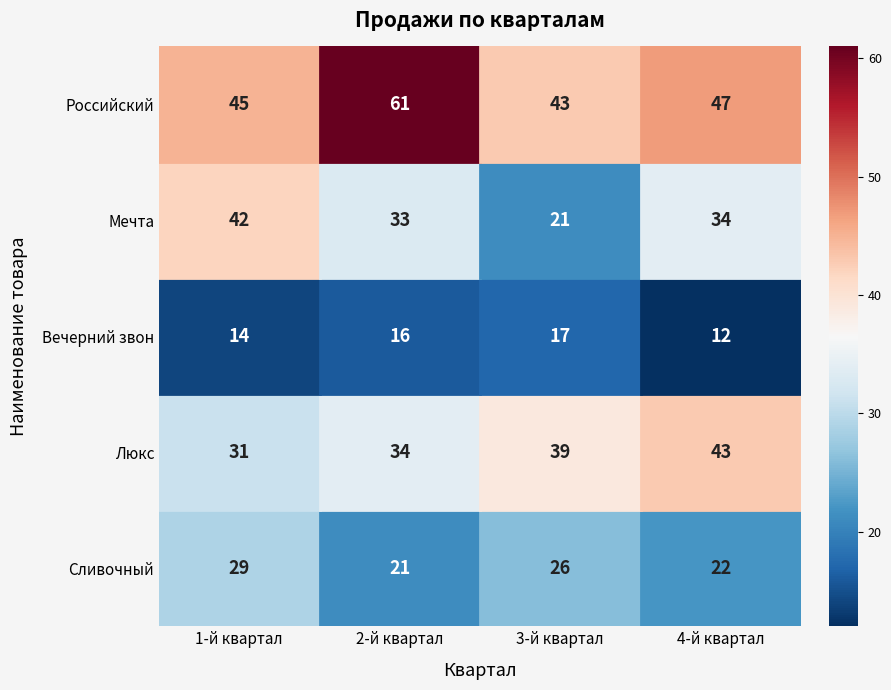

Rank the series by their maximum value, from highest to lowest.

Российский, Люкс, Мечта, Сливочный, Вечерний звон